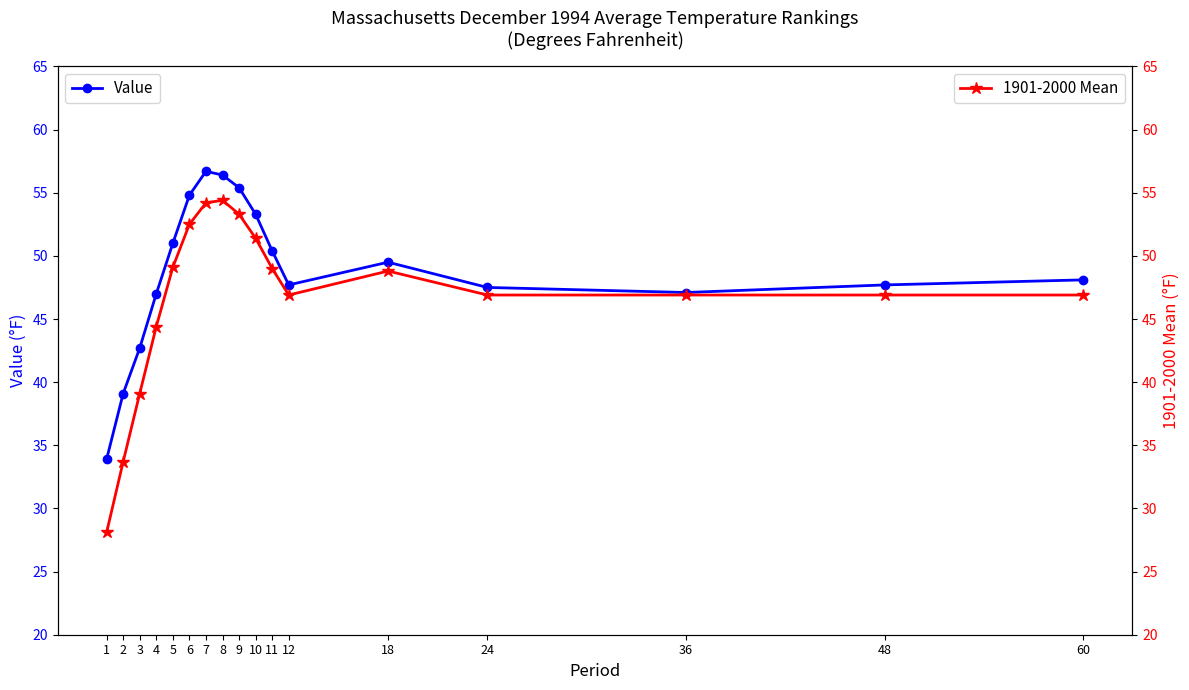

What is the sum of the Value values at 18 and 3?

92.2